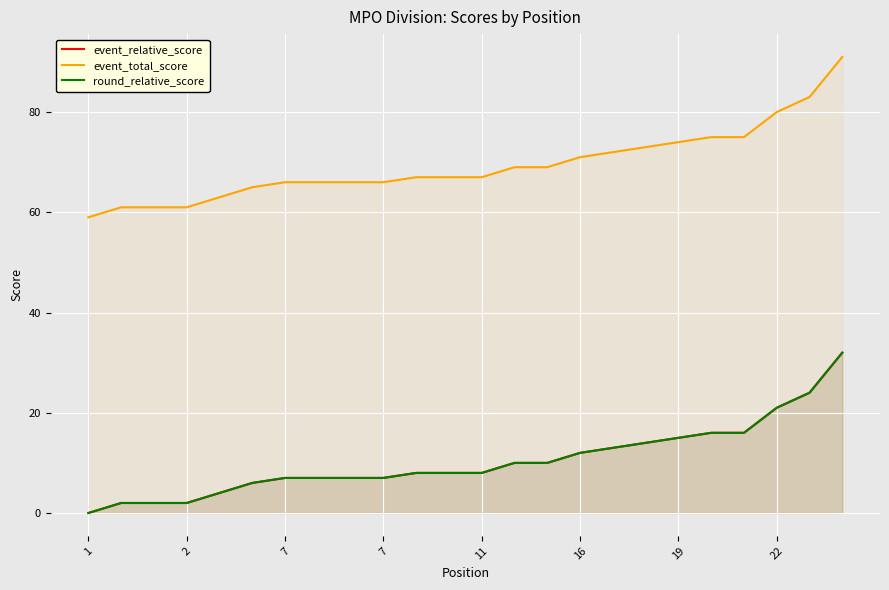

What is the value of the event_total_score point at the 20th from the left?

66